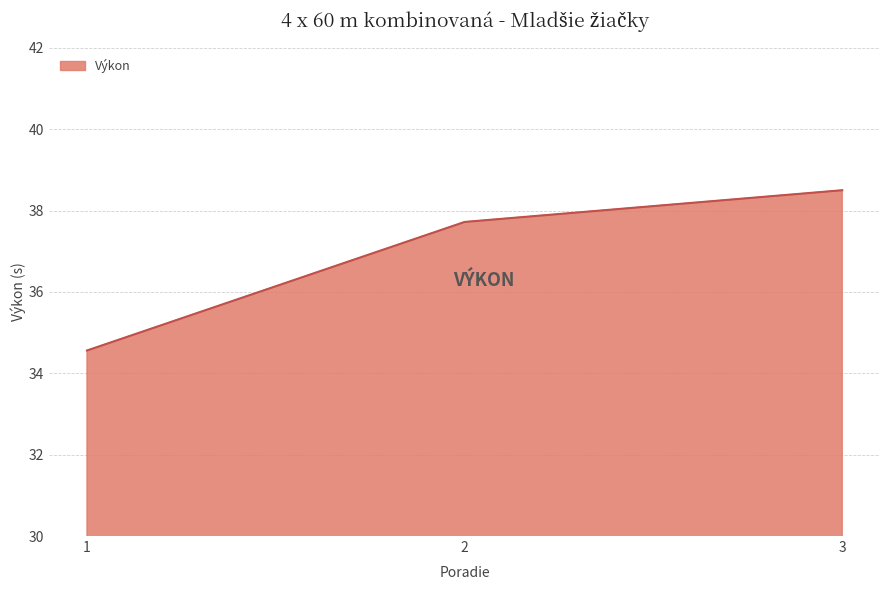

Is it true that the value at 1 is 48.4?

False